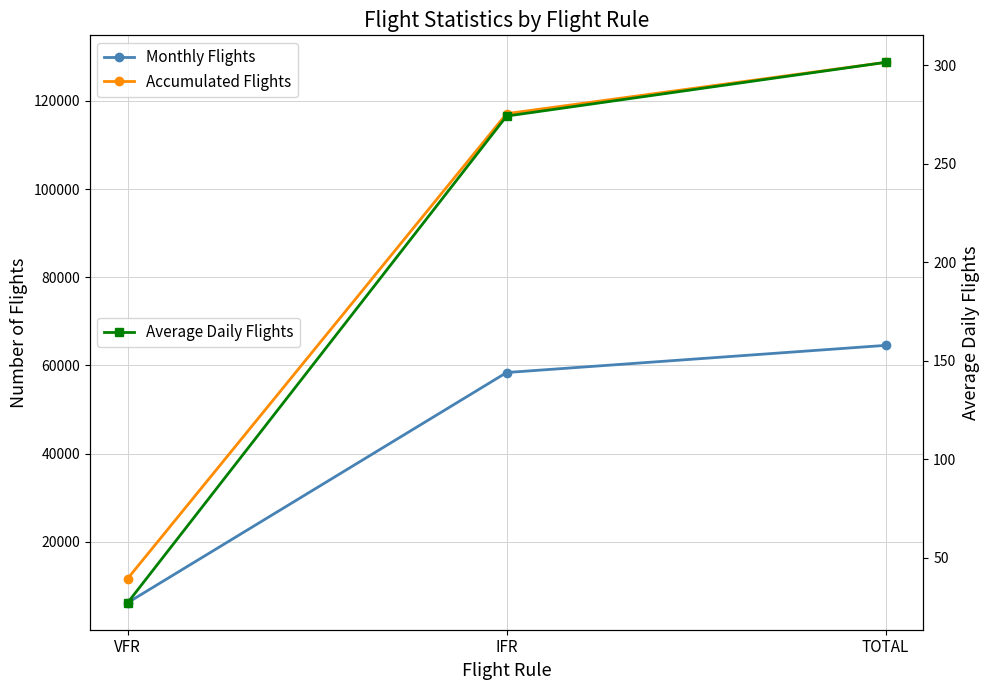

What is the value of the Accumulated Flights point at the 3rd from the left?

128748.0